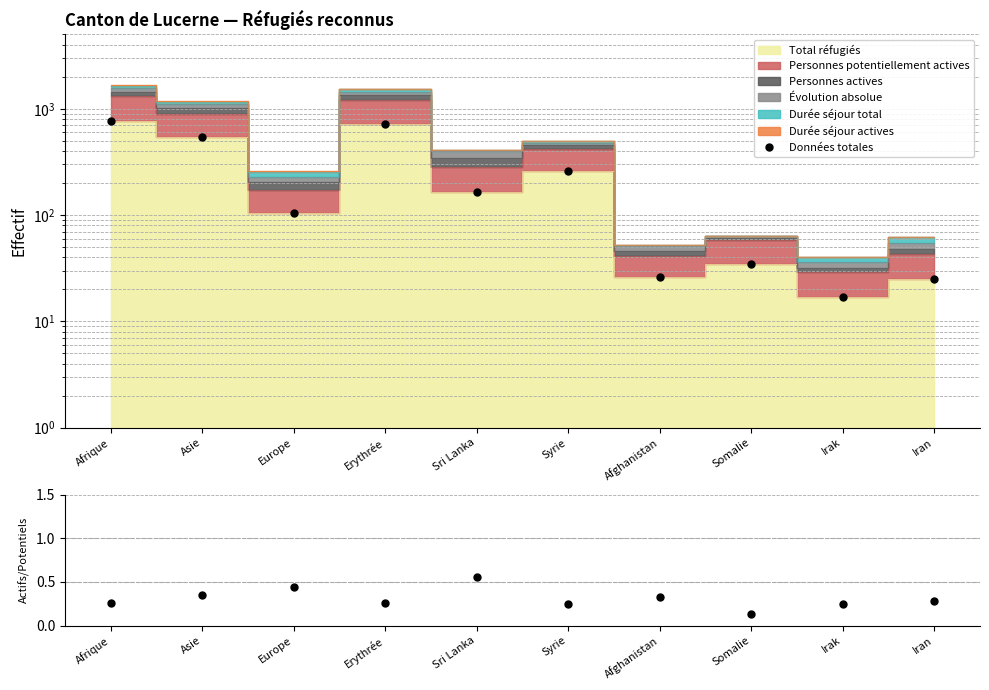

What is the label of the 8th point from the right?

Europe